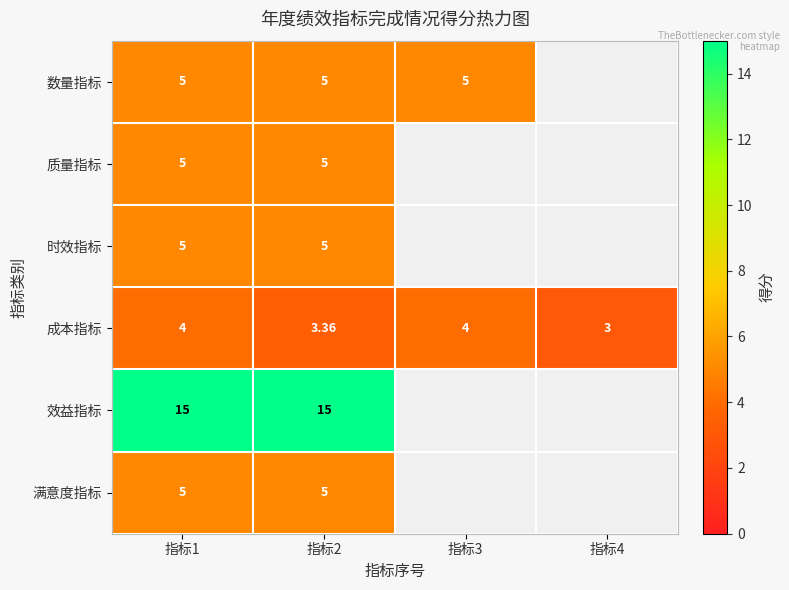

Is the value of 成本指标 at 指标4 greater than the value of 时效指标 at 指标1?

No